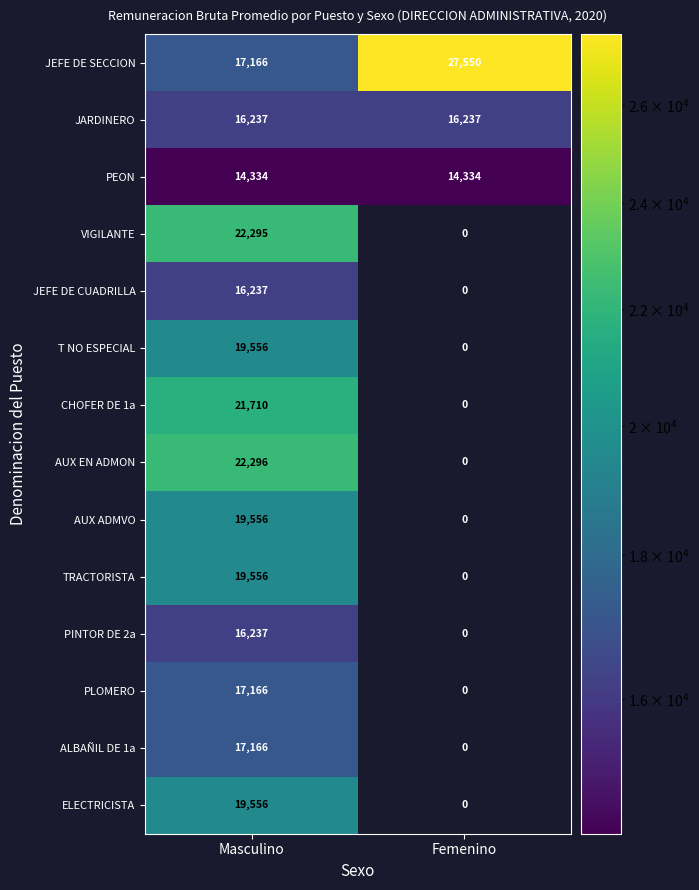

True or false: VIGILANTE has a value of 37303 at Masculino.

False